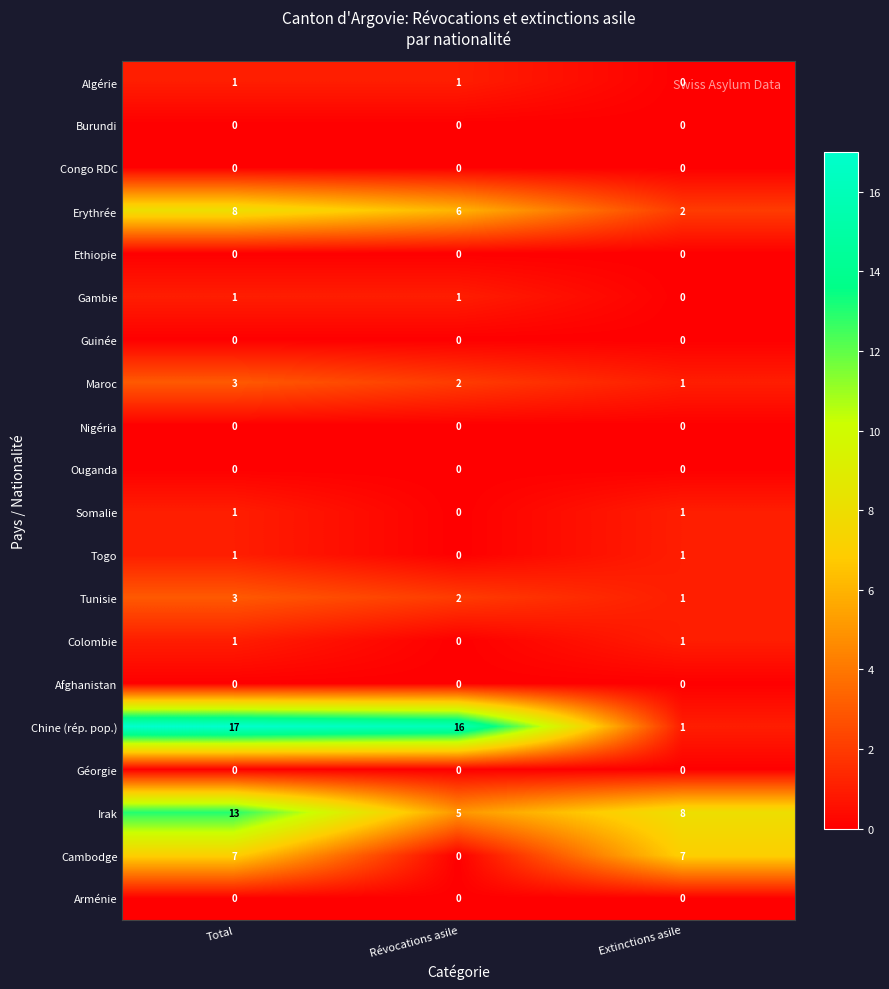

Count the Irak values in the range 5 to 13.

3